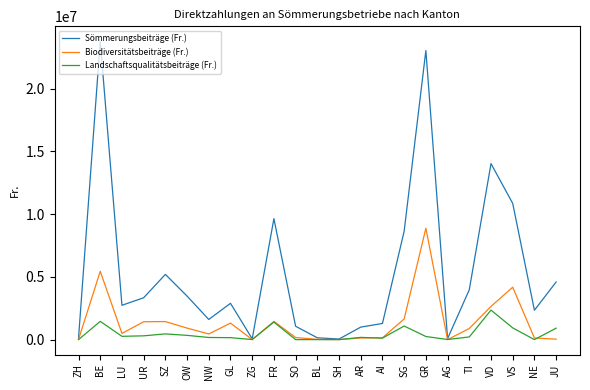

Which series has the largest total across all categories?

Sömmerungsbeiträge (Fr.)